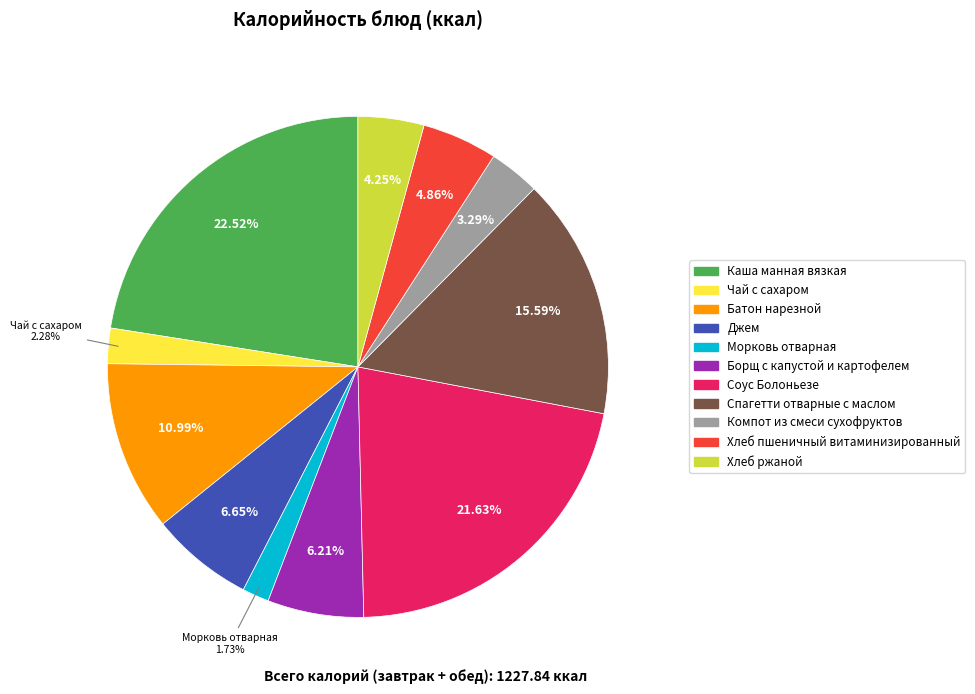

Is there a majority slice in this chart?

No